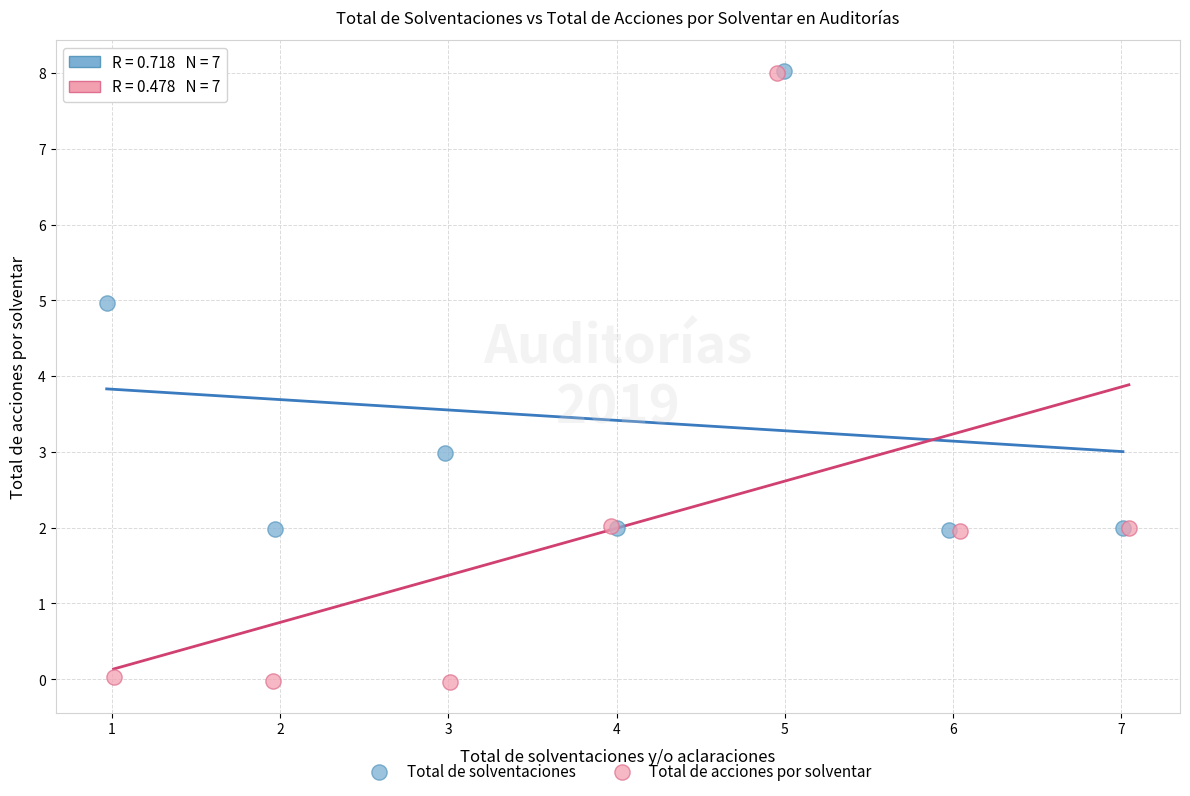

Which series contains the lowest Y value?

Total de acciones por solventar